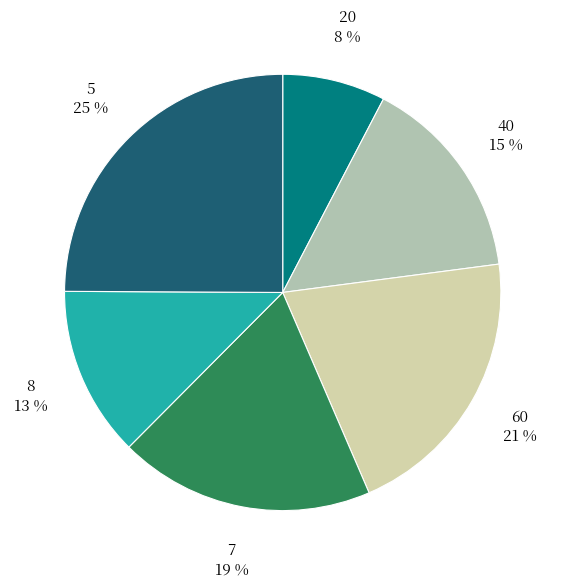

Is there a majority slice in this chart?

No